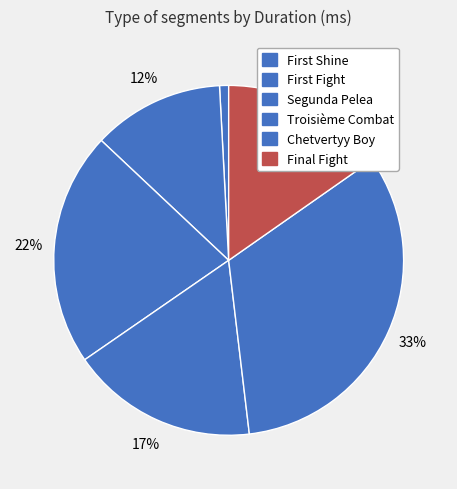

Which category has the biggest portion of the pie?

Chetvertyy Boy